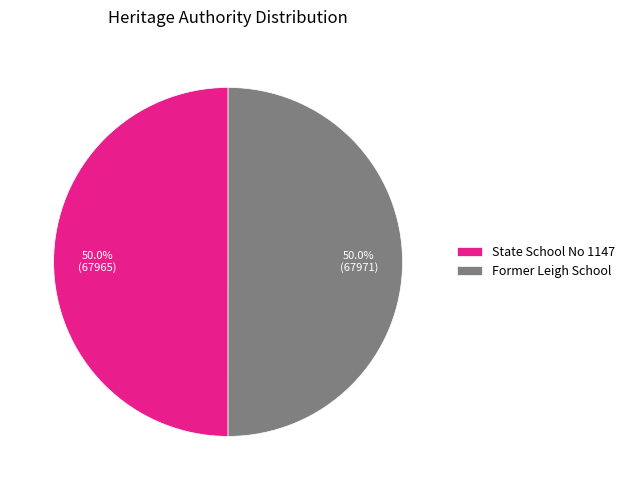

Approximately how many times larger is the value at State School No 1147 compared to Former Leigh School?

1.0